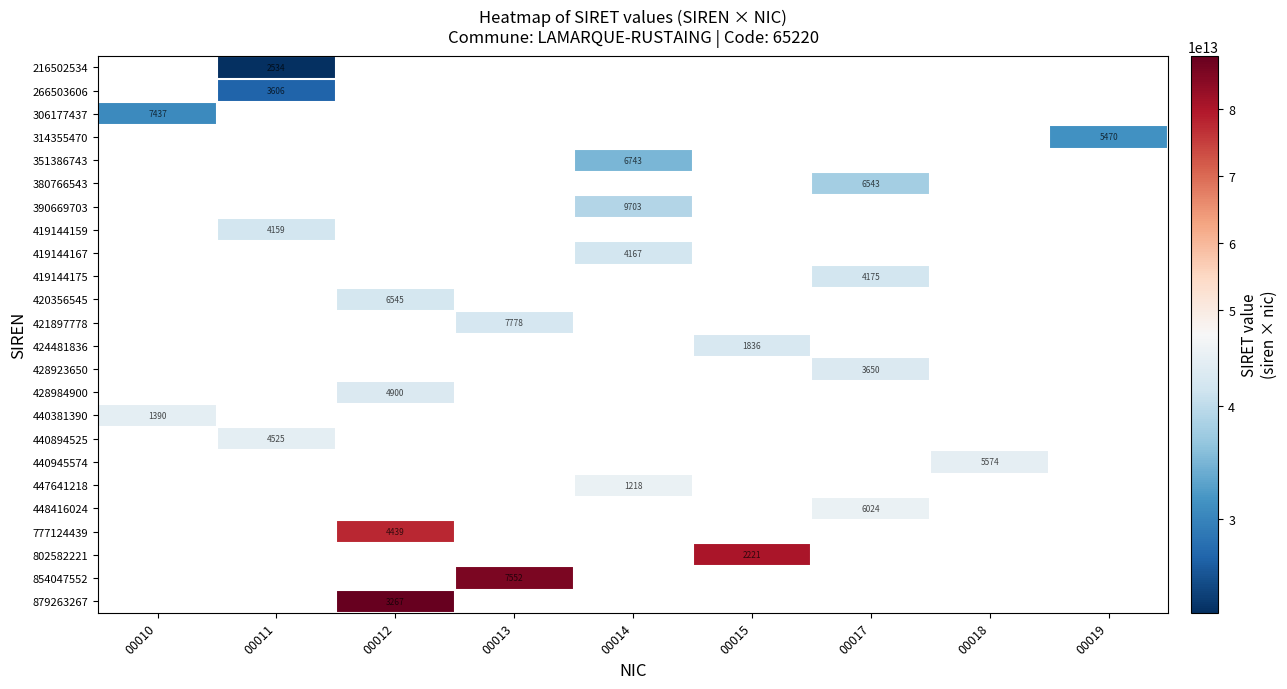

Which label corresponds to the largest value in the chart?

00012